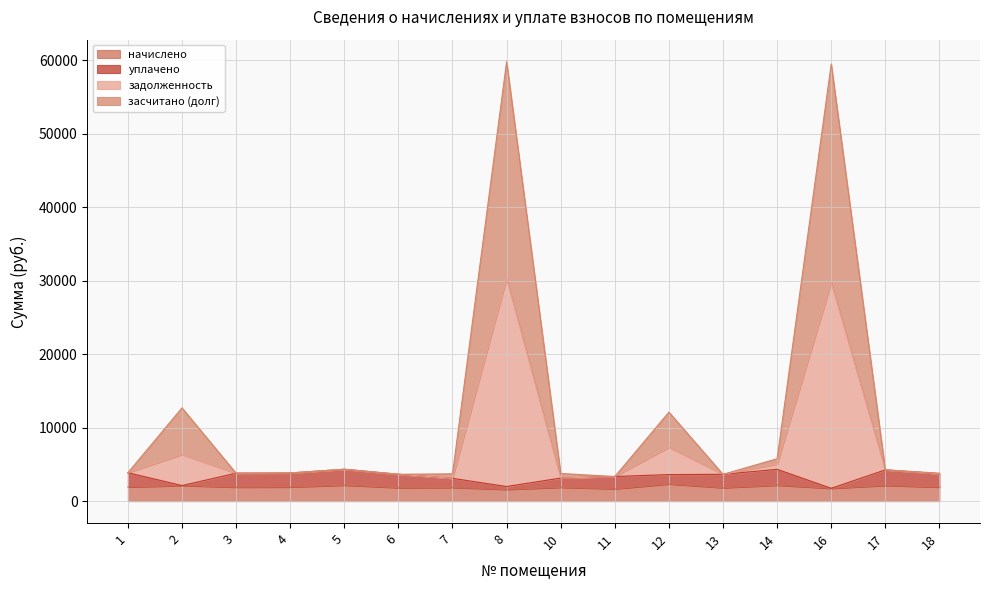

What is the total value across all series at 13?

3644.0